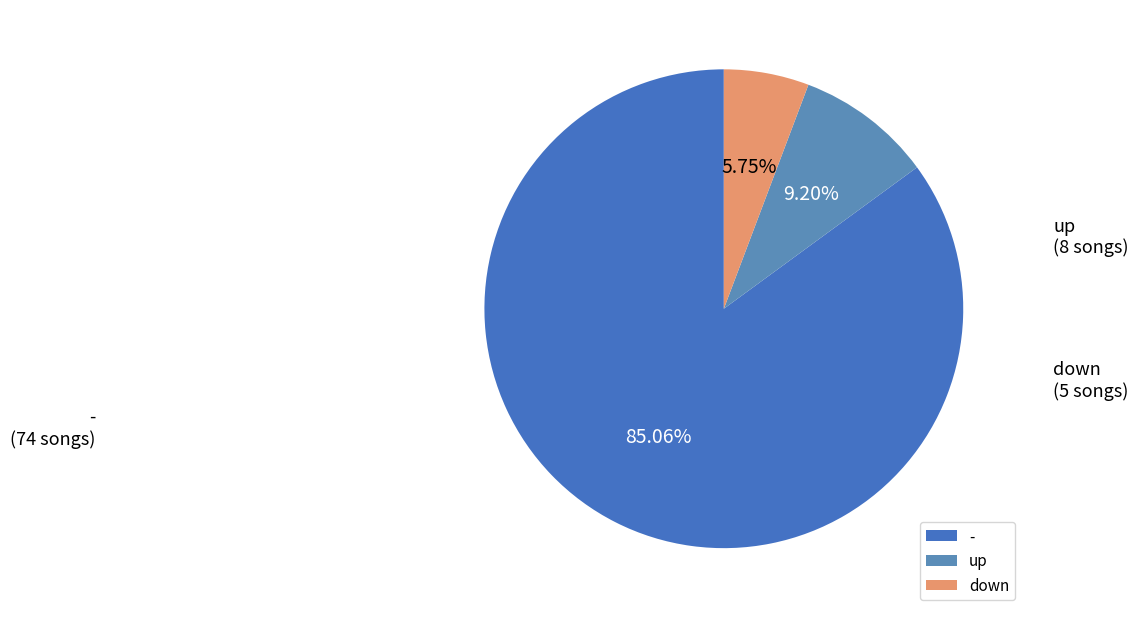

The up slice represents 9% of the pie. True or false?

True